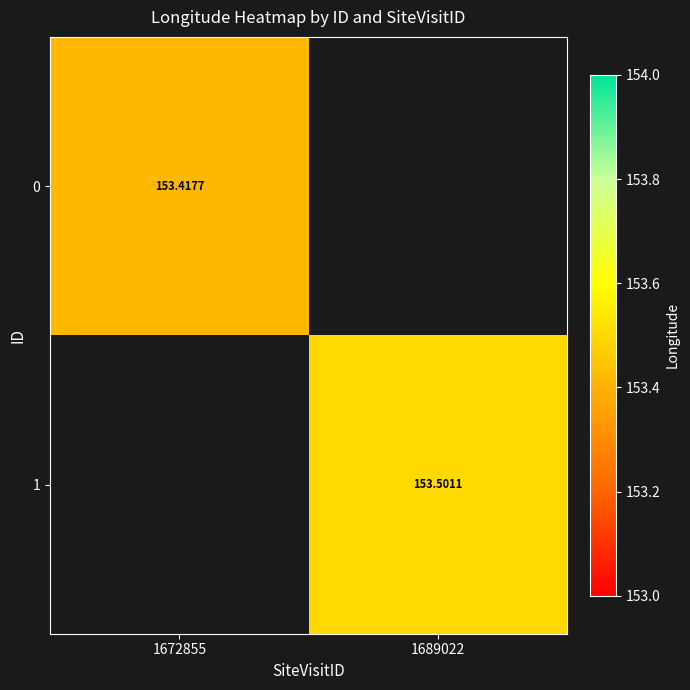

How many values in 0 are above zero?

1